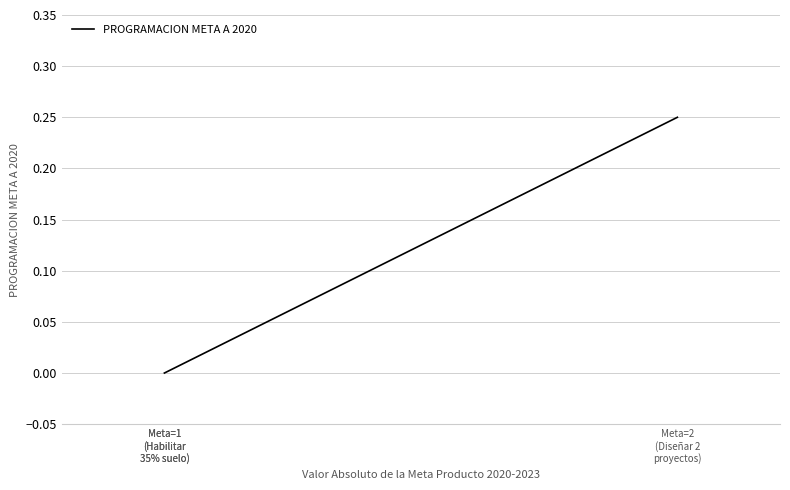

The value at Meta=1
(Habilitar
35% suelo) is 0.0. True or false?

True